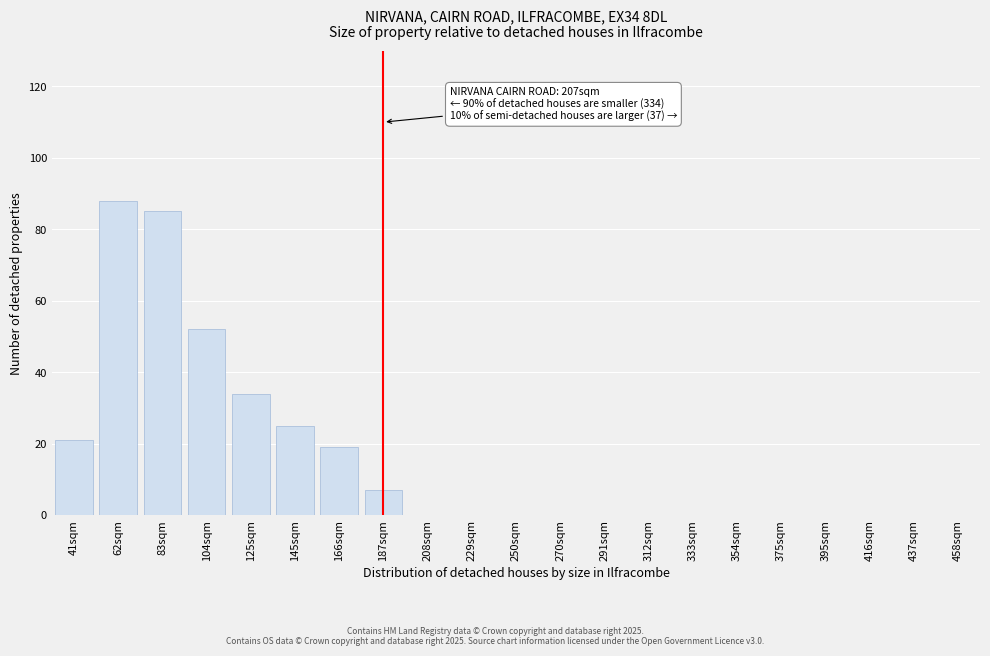

Reading left to right, transcribe all the data shown in this chart.

41sqm=21	62sqm=88	83sqm=85	104sqm=52	125sqm=34	145sqm=25	166sqm=19	187sqm=7	208sqm=0	229sqm=0	250sqm=0	270sqm=0	291sqm=0	312sqm=0	333sqm=0	354sqm=0	375sqm=0	395sqm=0	416sqm=0	437sqm=0	458sqm=0